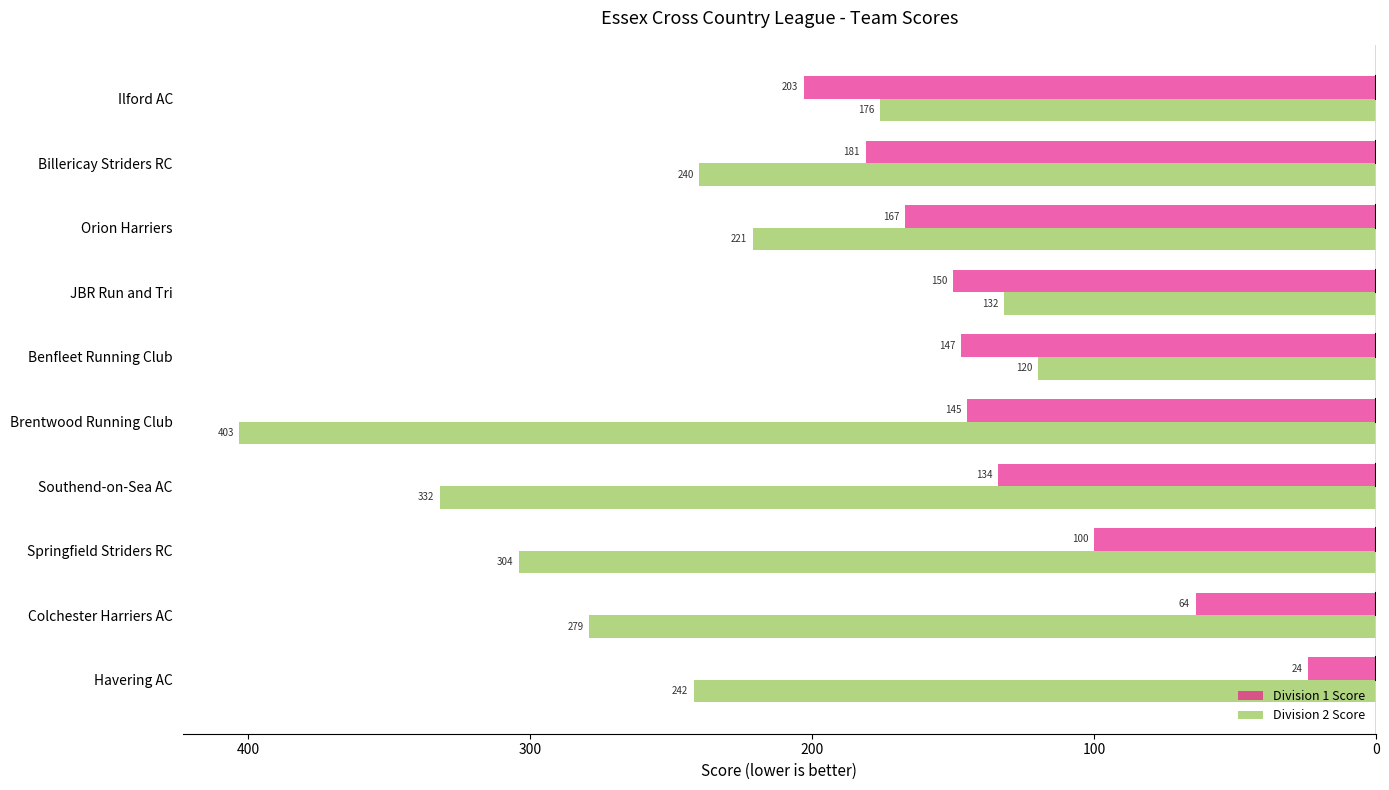

Reading left to right, list all the values displayed in this chart.

Division 1 Score: -24	-64	-100	-134	-145	-147	-150	-167	-181	-203
Division 2 Score: -242	-279	-304	-332	-403	-120	-132	-221	-240	-176